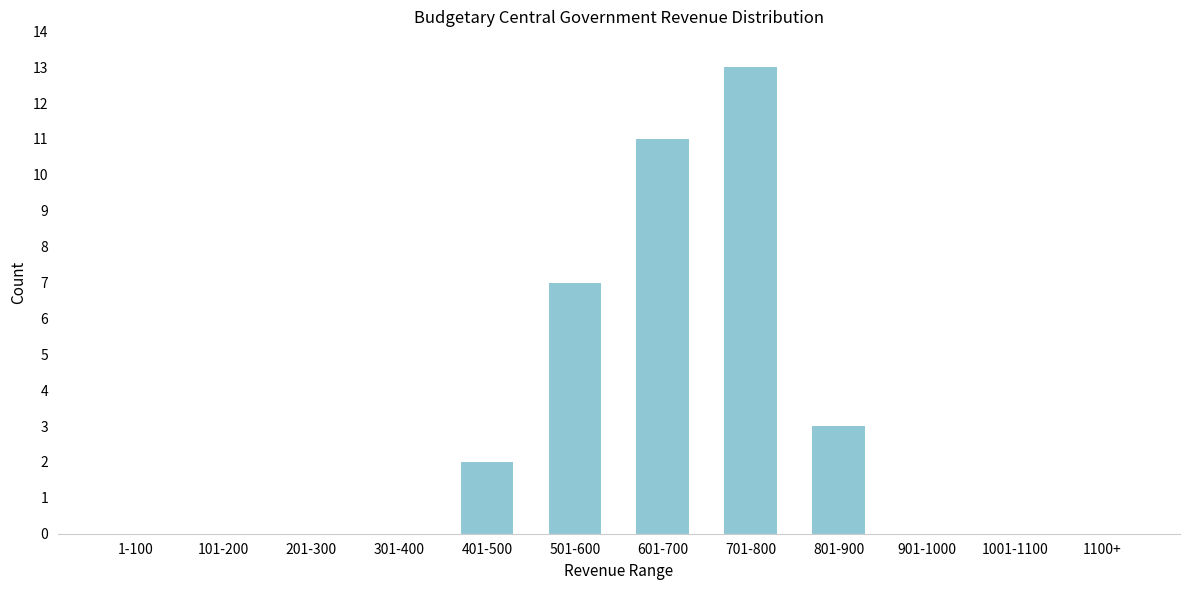

Reading left to right, transcribe all the data shown in this chart.

1-100=0	101-200=0	201-300=0	301-400=0	401-500=2	501-600=7	601-700=11	701-800=13	801-900=3	901-1000=0	1001-1100=0	1100+=0